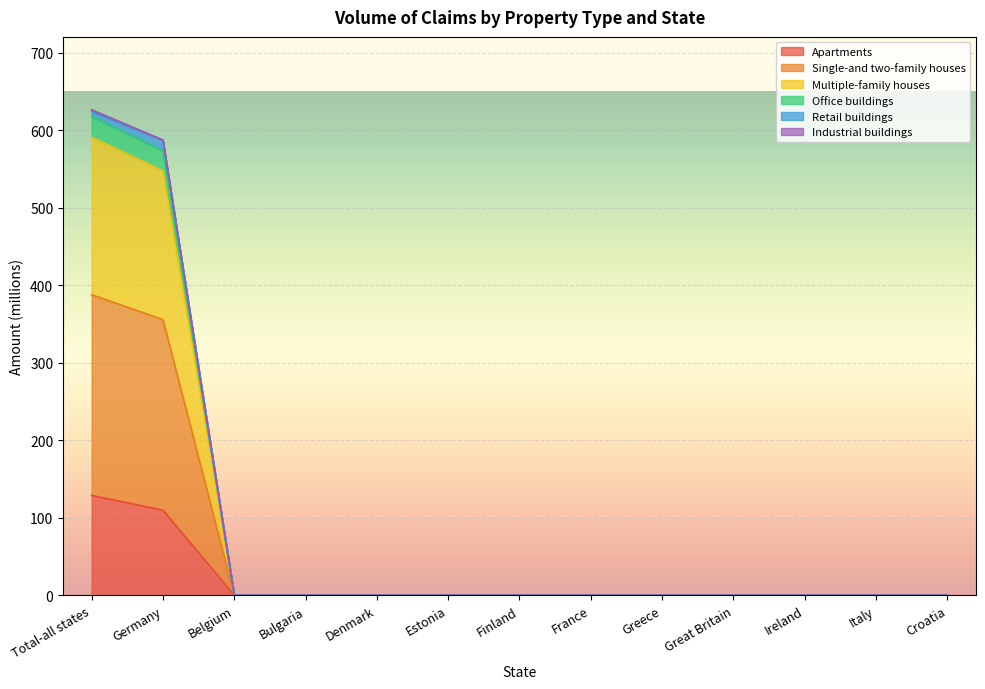

How many values in Office buildings are above zero?

2